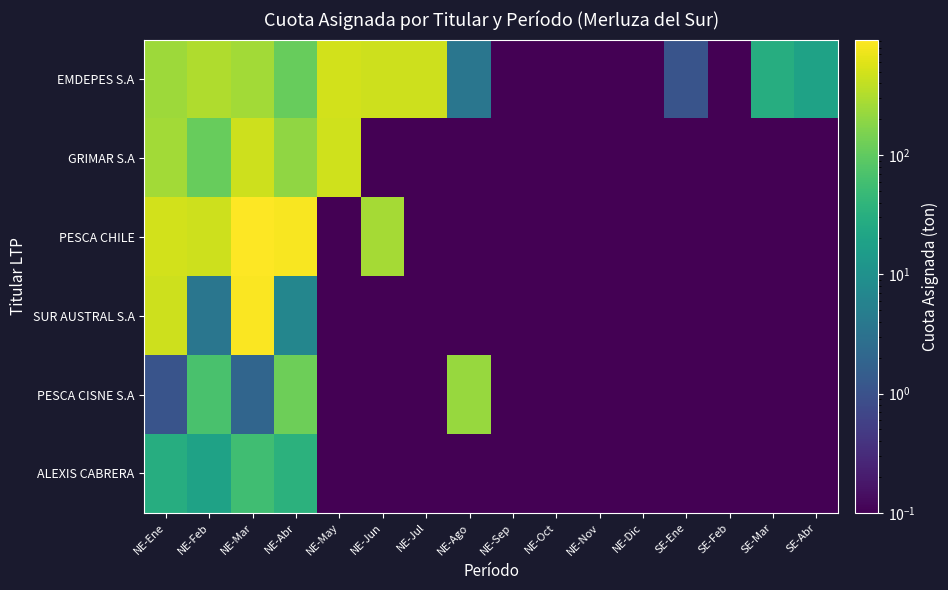

At how many categories does at least one series exceed 622?

2